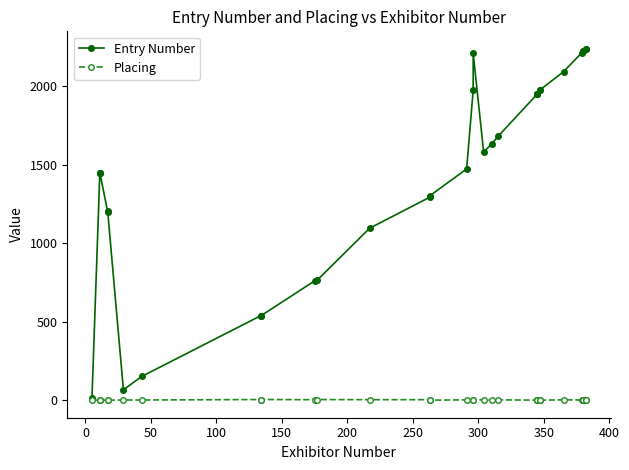

What are all the series names shown in the legend?

Entry Number, Placing